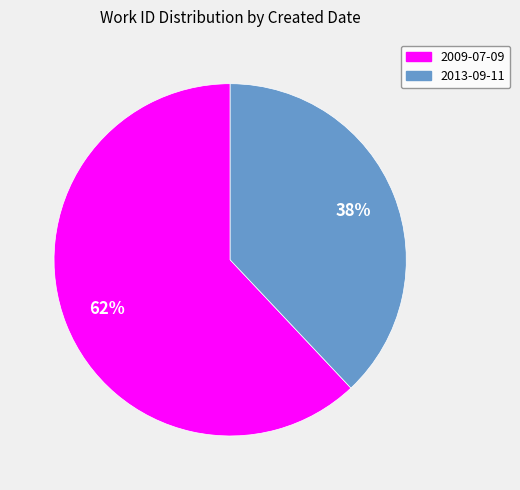

Which slice represents more than half of the pie?

2009-07-09